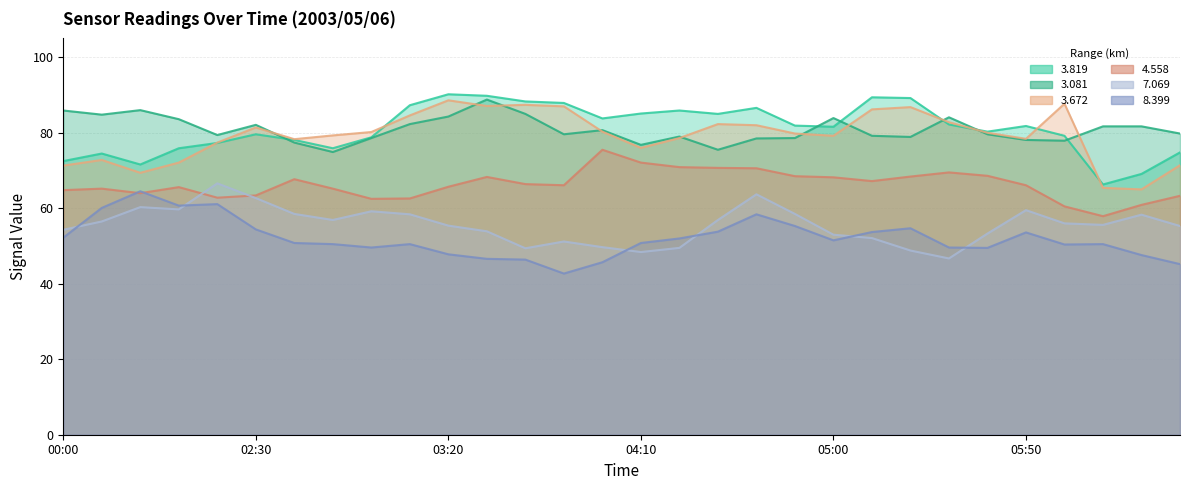

Where is 3.081 nearest to the value 81?

2003/05/06 04:00